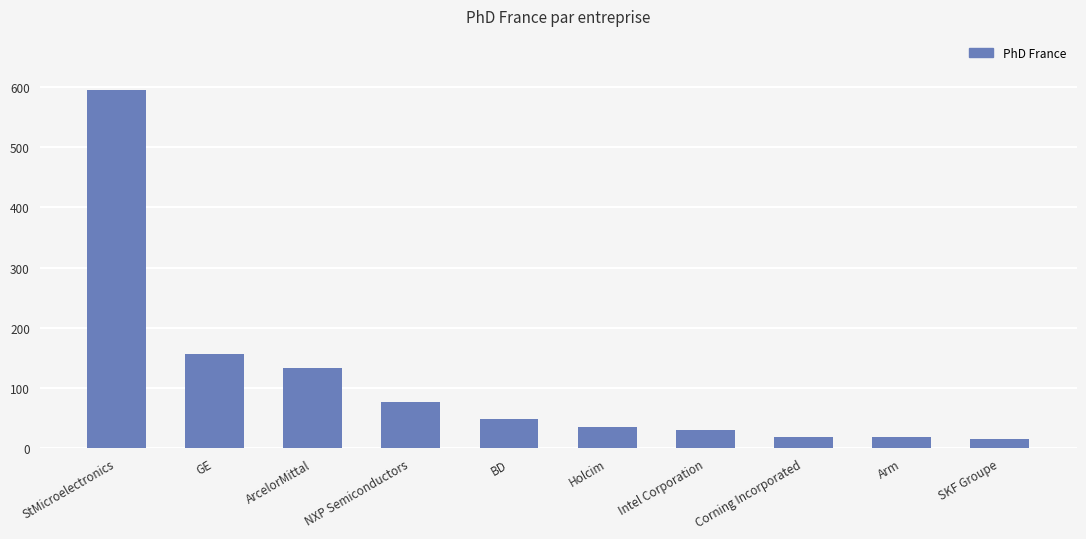

What value does the data have at StMicroelectronics?

595